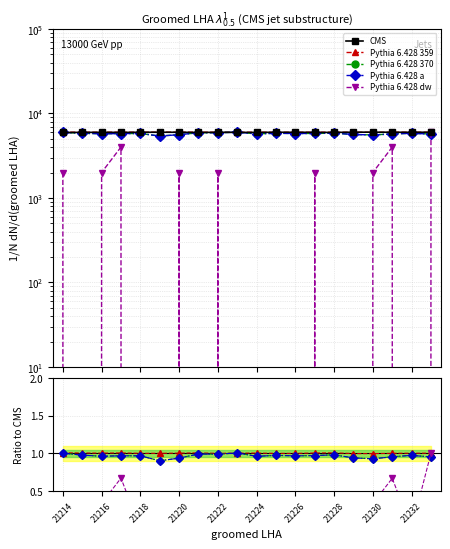

Is the value of Pythia 6.428 370 at 21216 greater than the value of CMS at 19?

No